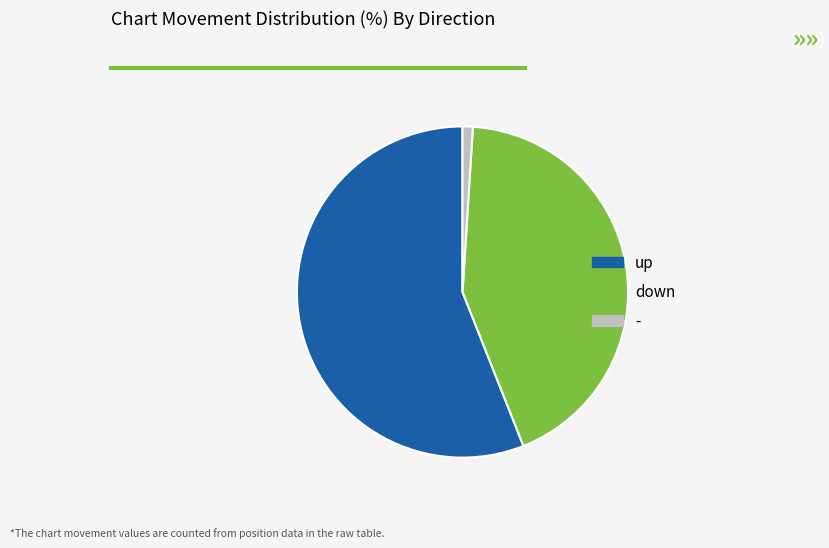

Which slice is the smallest?

-